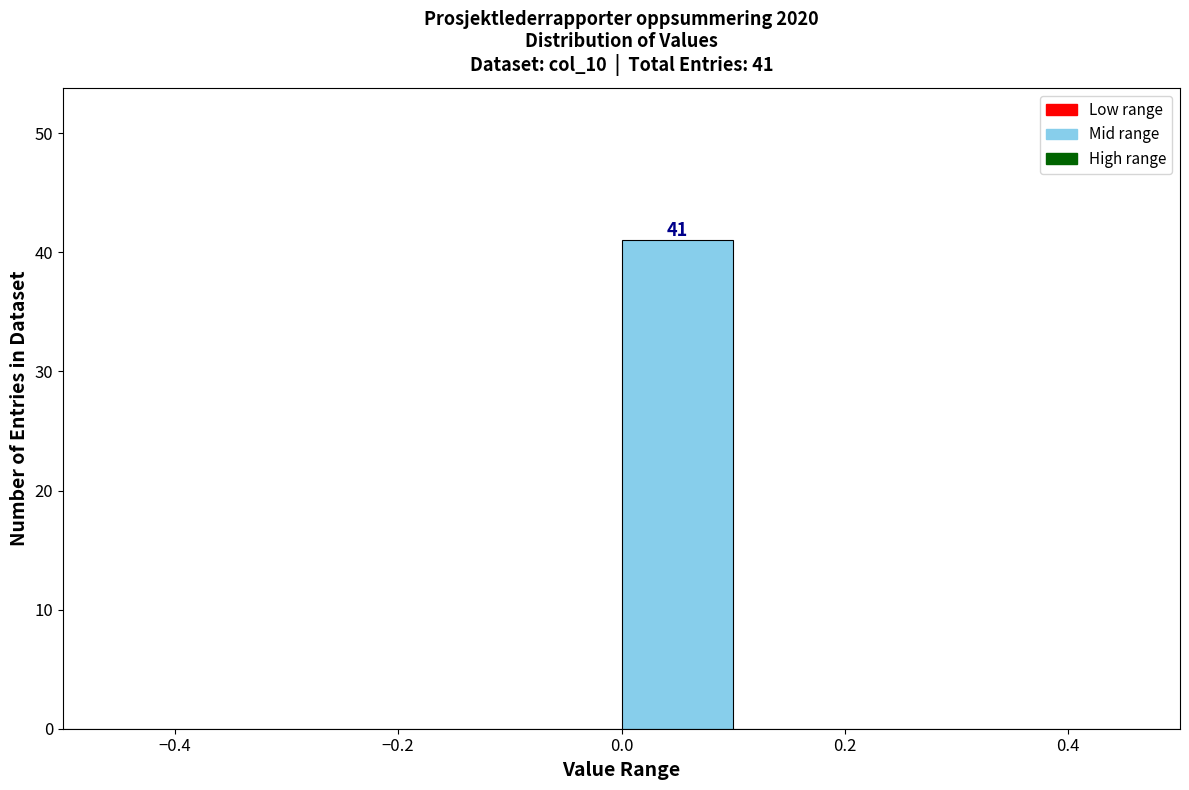

Which range on the x-axis has the tallest bar?

0.0 to 0.1